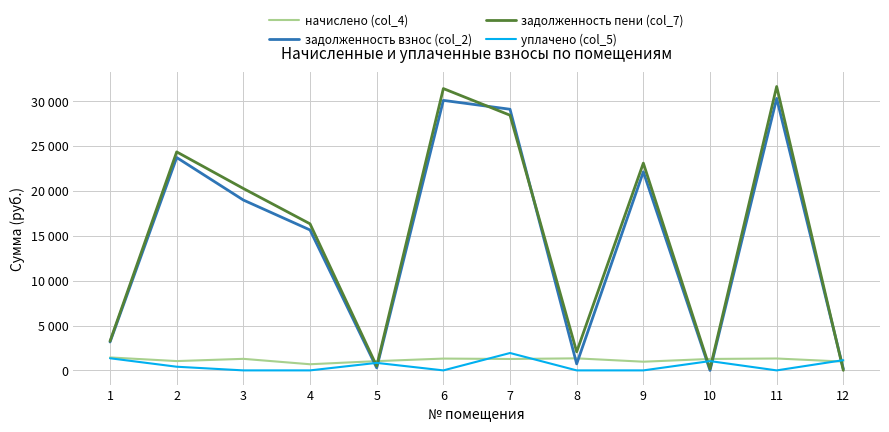

Which series has the widest spread of values?

задолженность пени (col_7)